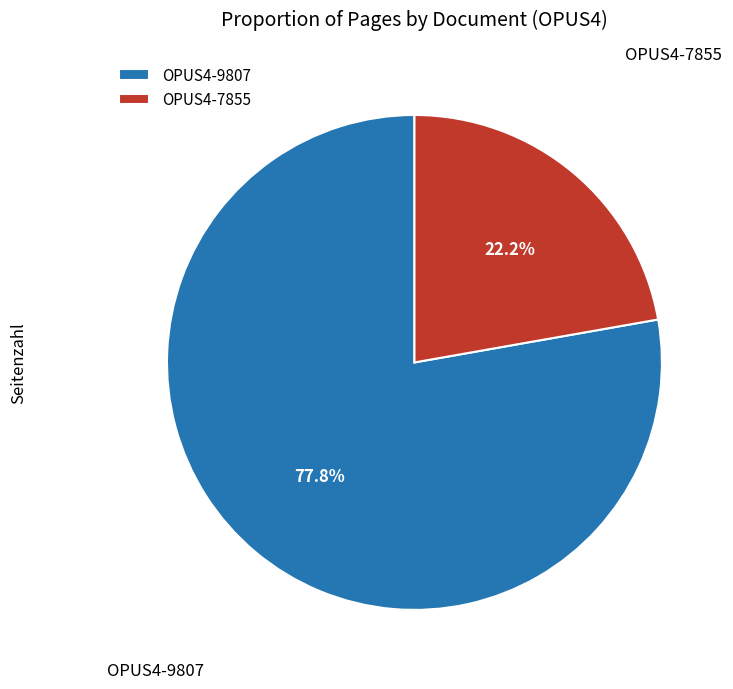

To the nearest percent, what is the difference between the OPUS4-7855 and OPUS4-9807 slice percentages?

56%